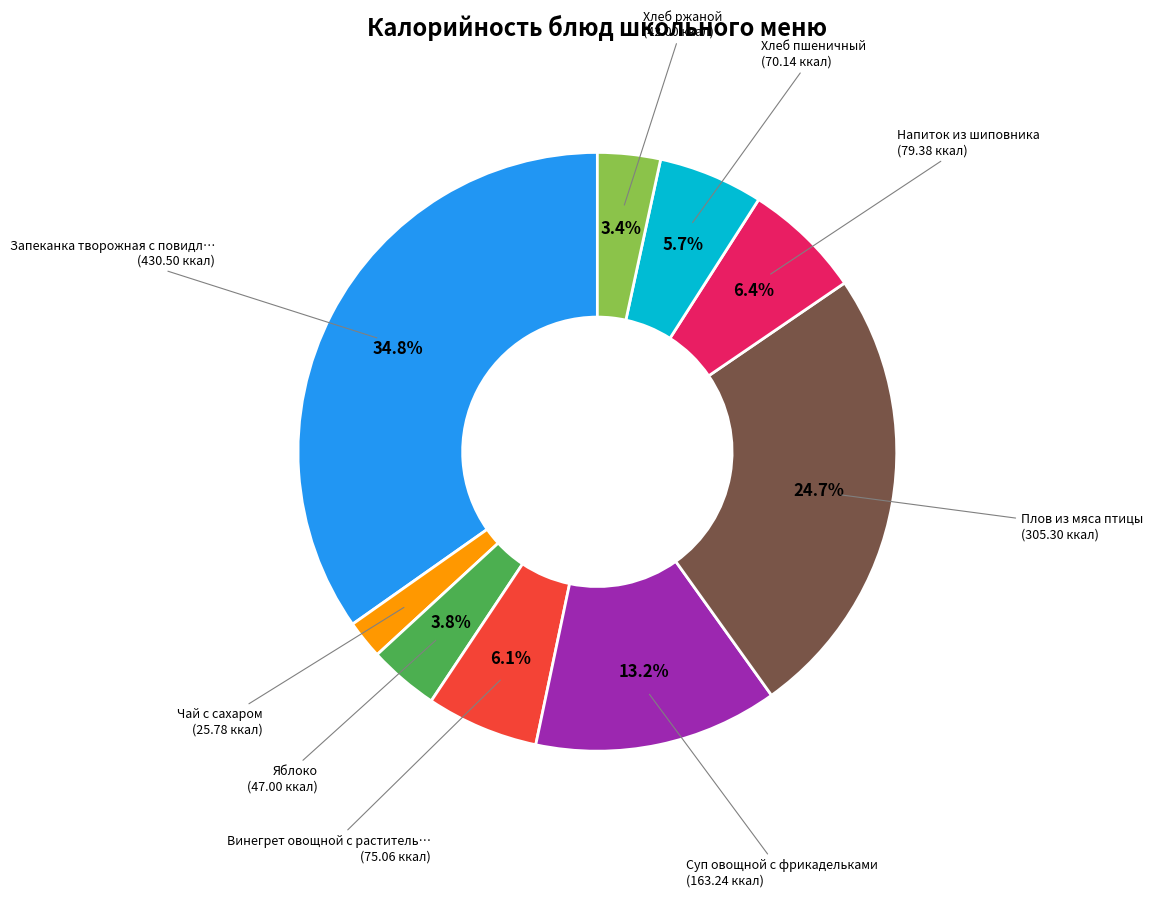

How many slices are in this pie chart?

9